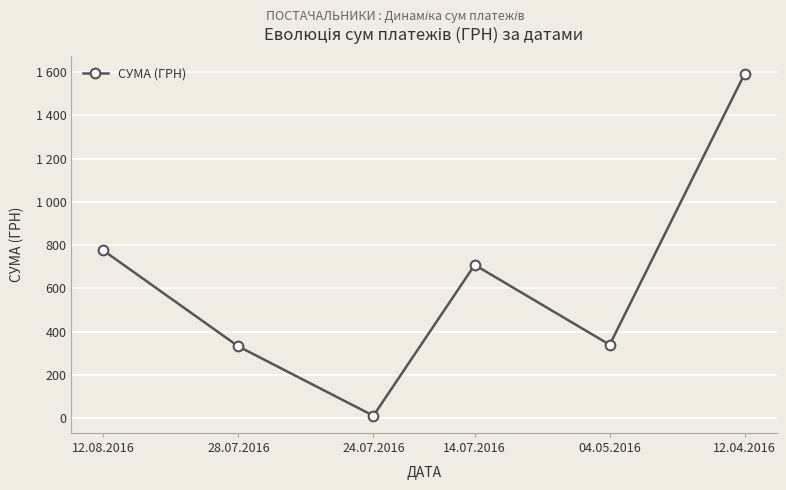

Reading left to right, extract all data points from this chart.

12.08.2016=775.0	28.07.2016=331.6	24.07.2016=11.2	14.07.2016=708.4	04.05.2016=339.4	12.04.2016=1592.4